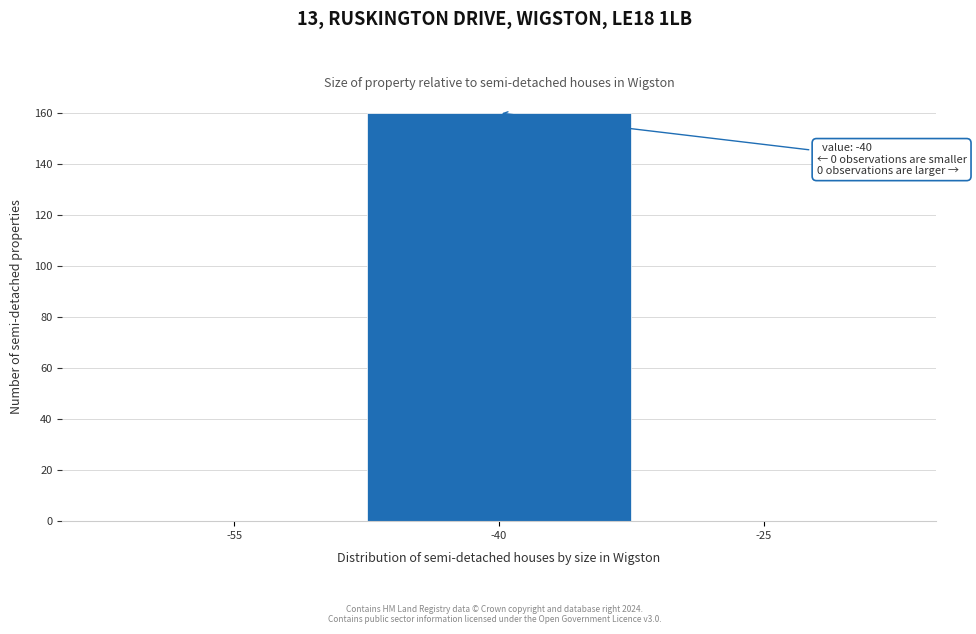

Reading left to right, extract all data points from this chart.

-55=0	-40=160	-25=0